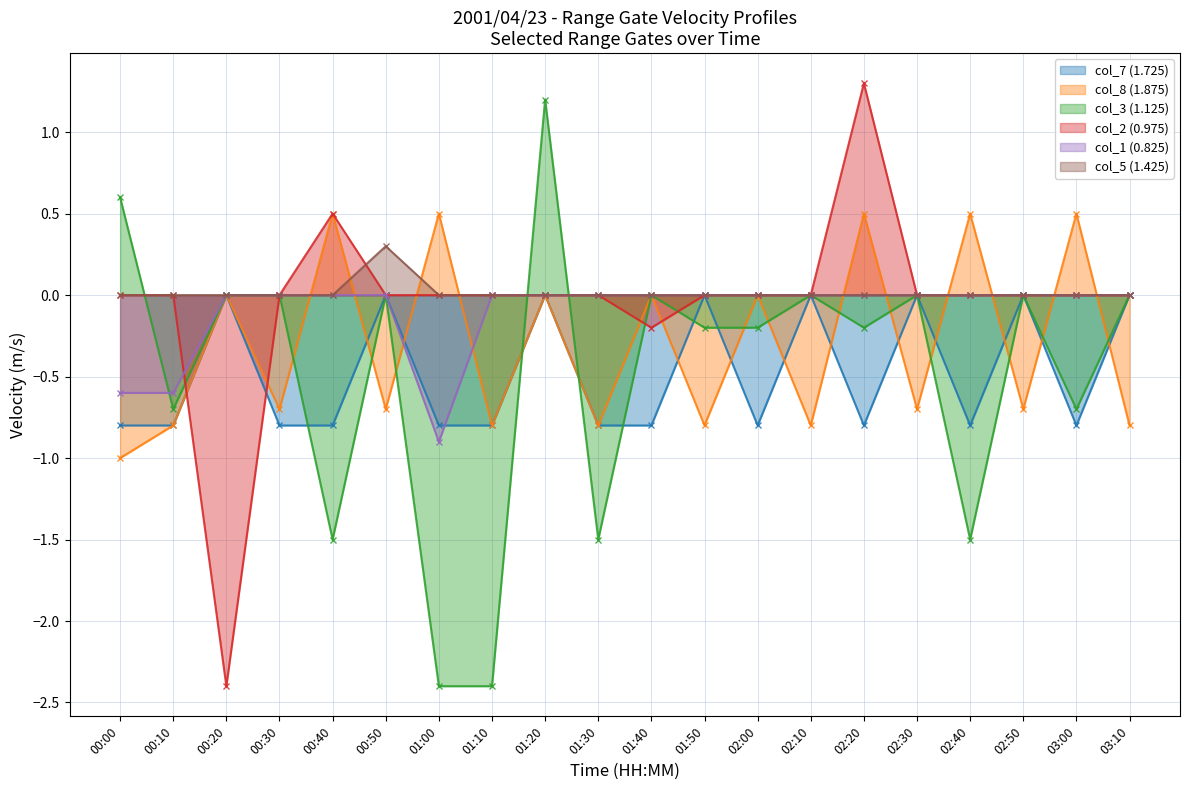

What is the difference between the col_3 (1.125) values at 01:20 and 00:50?

1.2